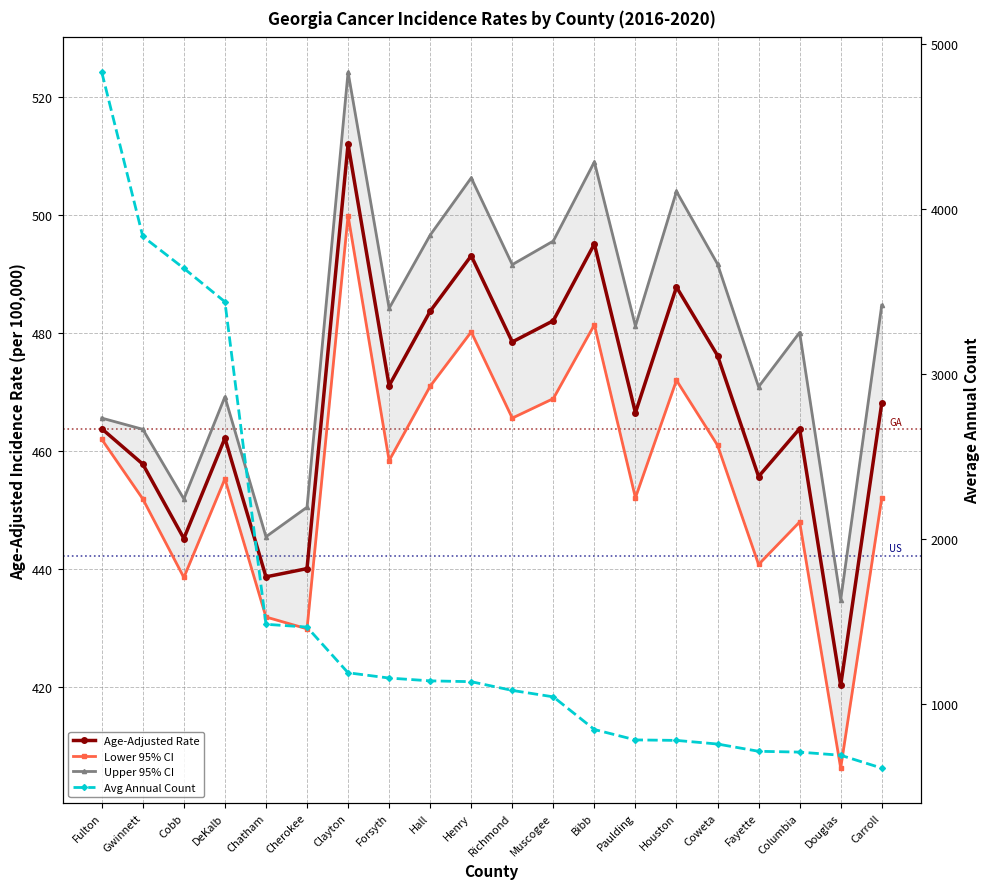

Which category has the highest value in the Lower 95% CI series?

Clayton